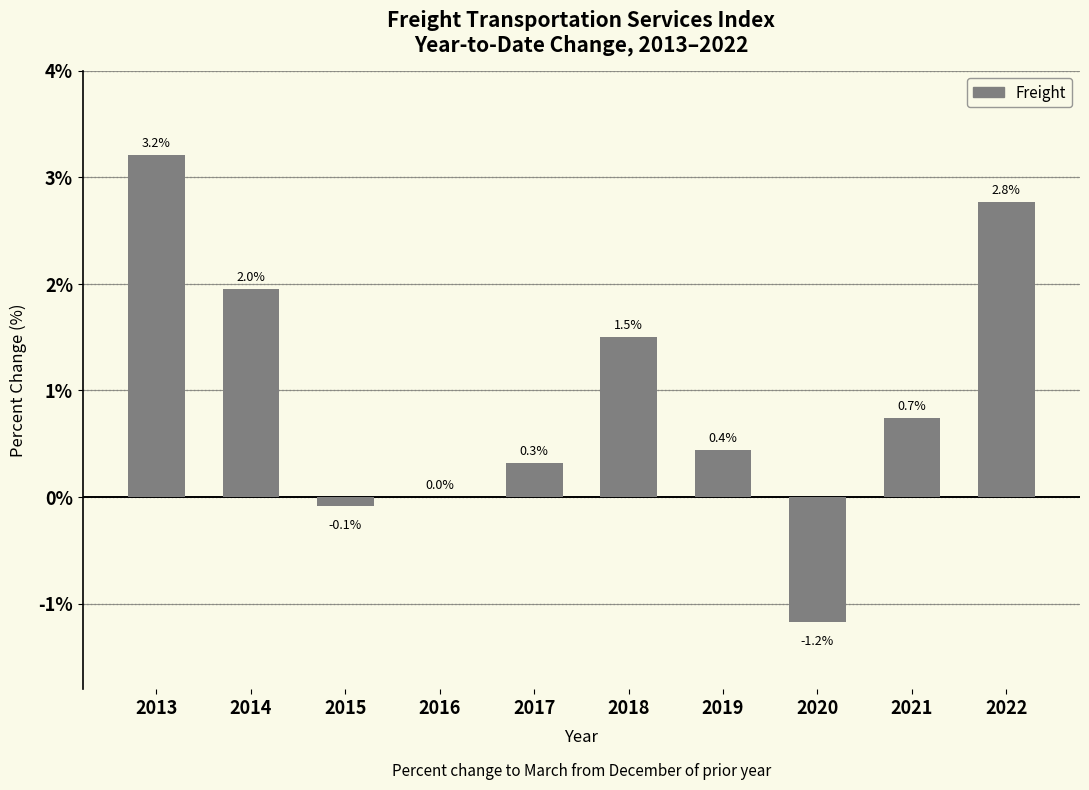

What is the sum of the values at 2016 and 2022?

2.8